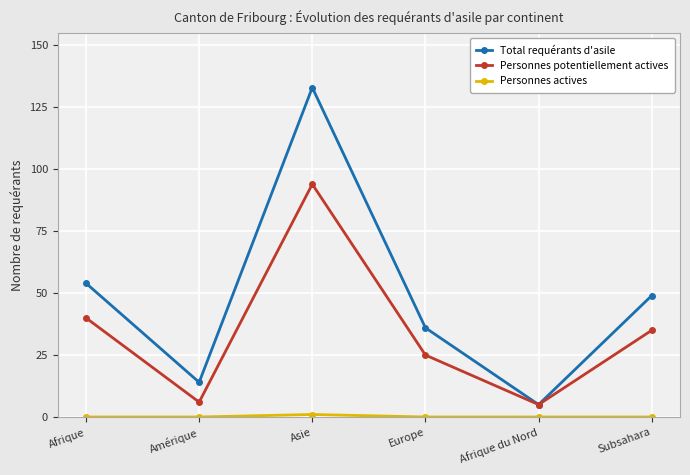

Rank the categories by Total requérants d'asile value from highest to lowest.

Asie, Afrique, Subsahara, Europe, Amérique, Afrique du Nord